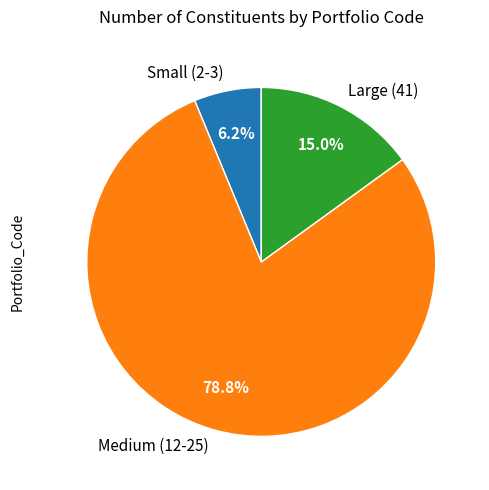

Combined, do Small (2-3) and Medium (12-25) account for over 50%?

Yes